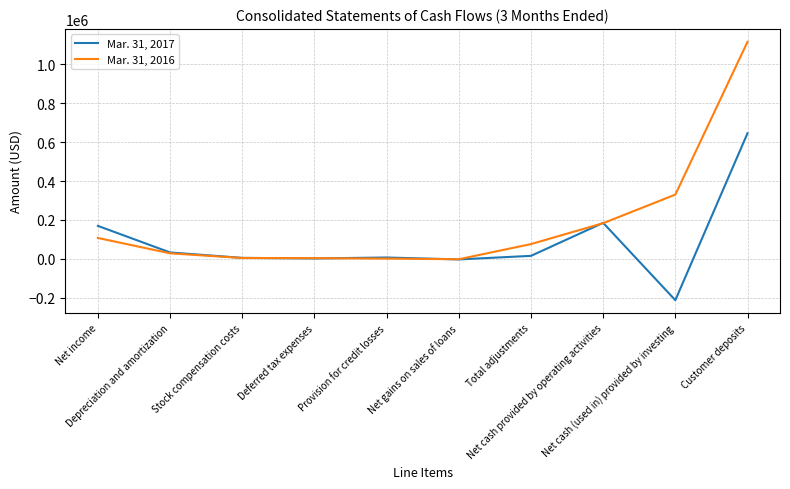

Read the Mar. 31, 2016 value at Total adjustments, to the nearest 50.

76050